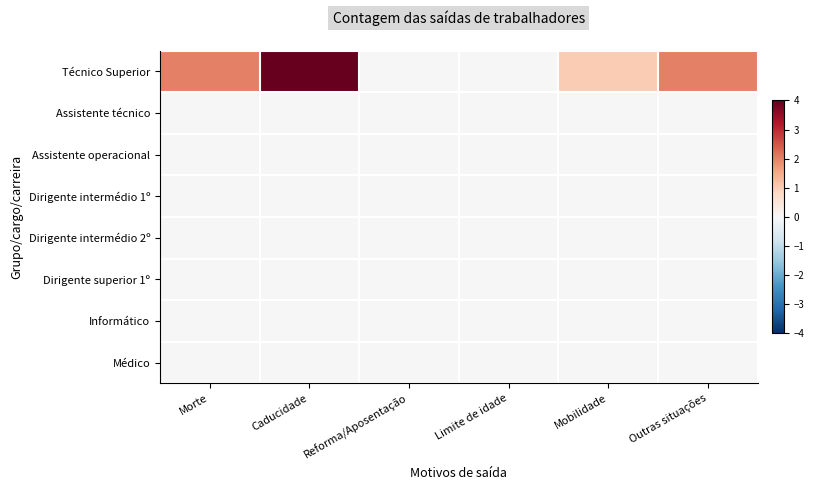

Reading left to right, list all the values displayed in this chart.

Técnico Superior: Morte=2	Caducidade=4	Reforma/Aposentação=0	Limite de idade=0	Mobilidade=1	Outras situações=2
Assistente técnico: Morte=0	Caducidade=0	Reforma/Aposentação=0	Limite de idade=0	Mobilidade=0	Outras situações=0
Assistente operacional: Morte=0	Caducidade=0	Reforma/Aposentação=0	Limite de idade=0	Mobilidade=0	Outras situações=0
Dirigente intermédio 1º: Morte=0	Caducidade=0	Reforma/Aposentação=0	Limite de idade=0	Mobilidade=0	Outras situações=0
Dirigente intermédio 2º: Morte=0	Caducidade=0	Reforma/Aposentação=0	Limite de idade=0	Mobilidade=0	Outras situações=0
Dirigente superior 1º: Morte=0	Caducidade=0	Reforma/Aposentação=0	Limite de idade=0	Mobilidade=0	Outras situações=0
Informático: Morte=0	Caducidade=0	Reforma/Aposentação=0	Limite de idade=0	Mobilidade=0	Outras situações=0
Médico: Morte=0	Caducidade=0	Reforma/Aposentação=0	Limite de idade=0	Mobilidade=0	Outras situações=0